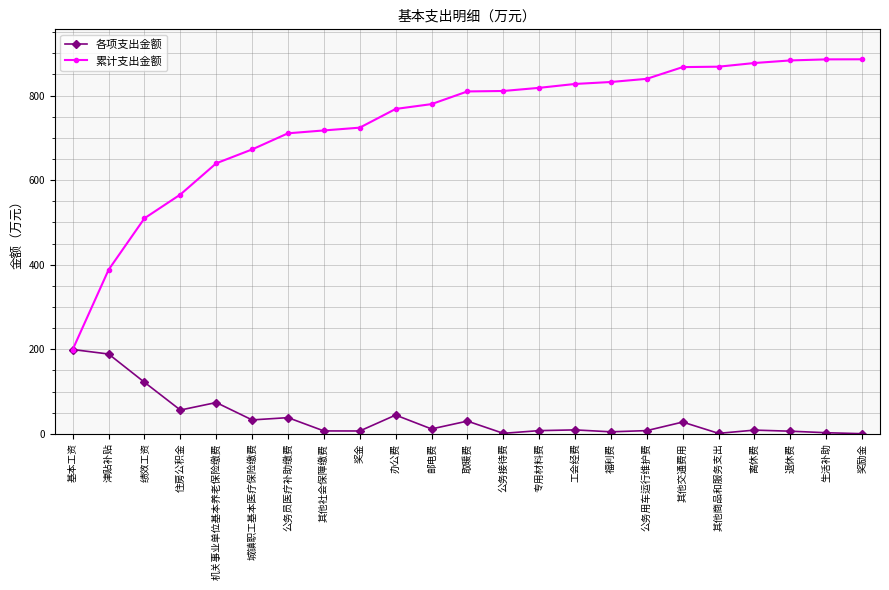

Which series changed the most between 公务接待费 and 生活补助?

累计支出金额